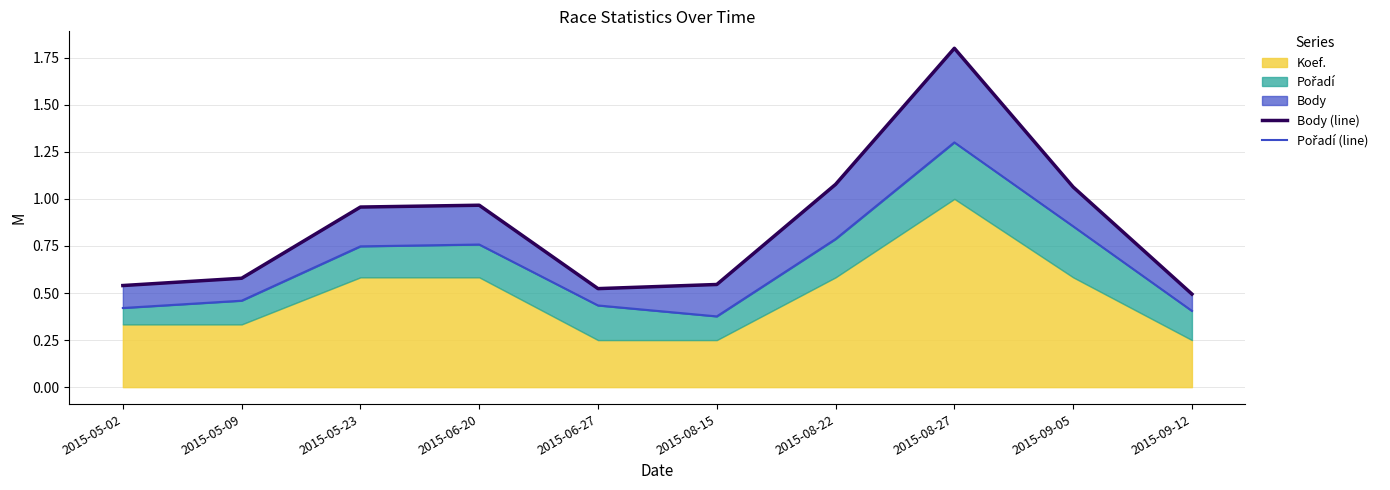

At which category does Body (line) reach its first local valley?

2015-06-27